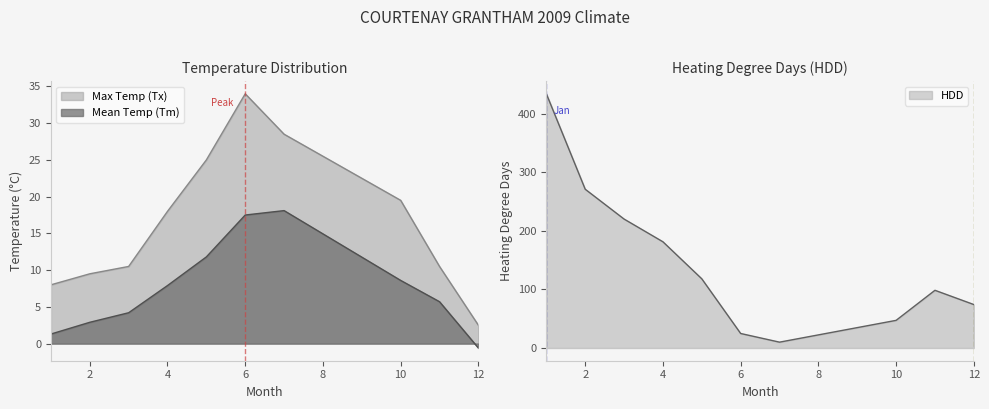

What is the minimum value shown in the chart?

-0.6